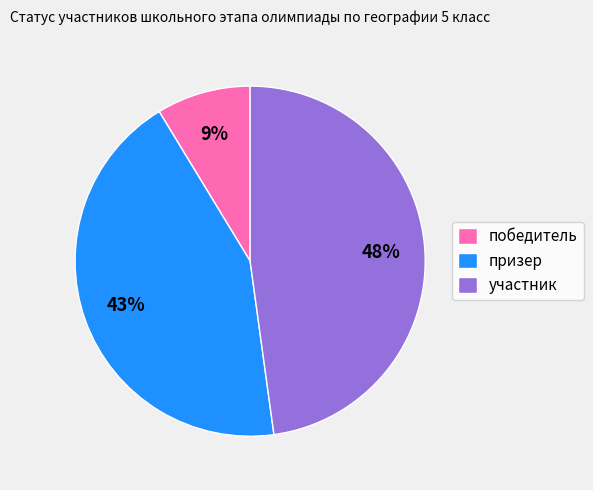

Combined, do участник and победитель account for over 50%?

Yes